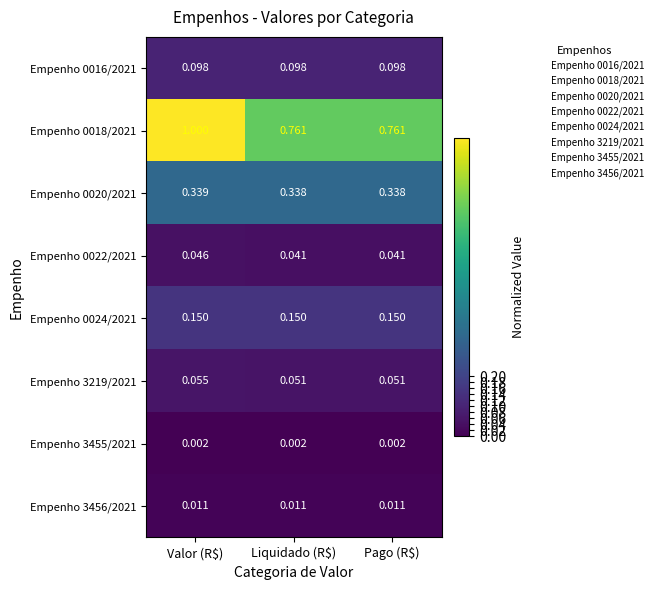

Which category has the highest value in the Empenho 0018/2021 series?

Valor (R$)